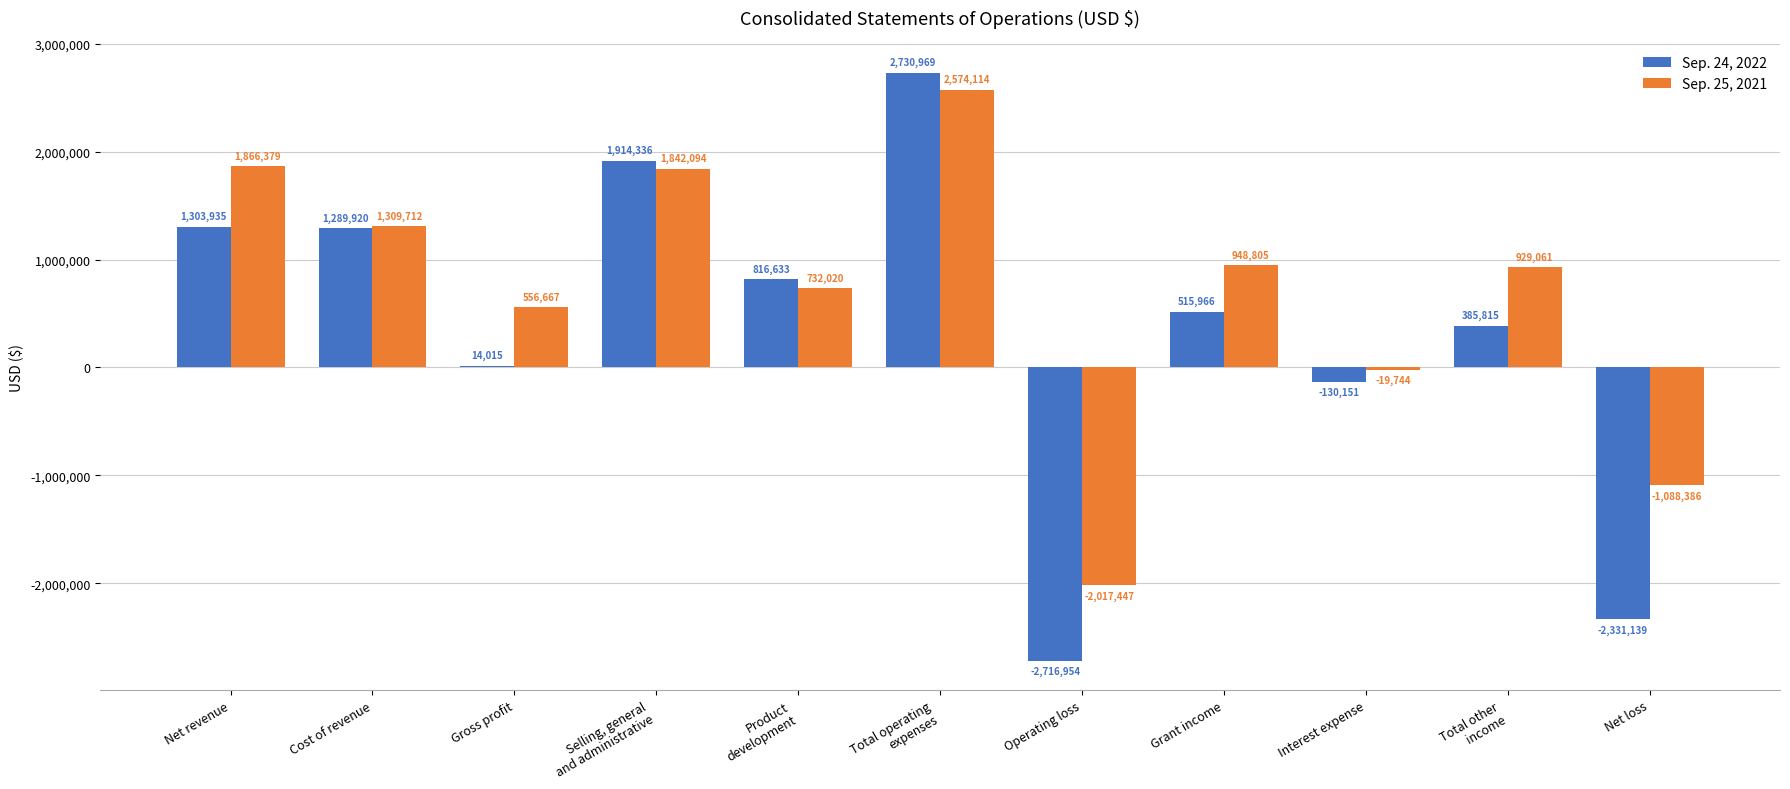

What are all the series names shown in the legend?

Sep. 24, 2022, Sep. 25, 2021